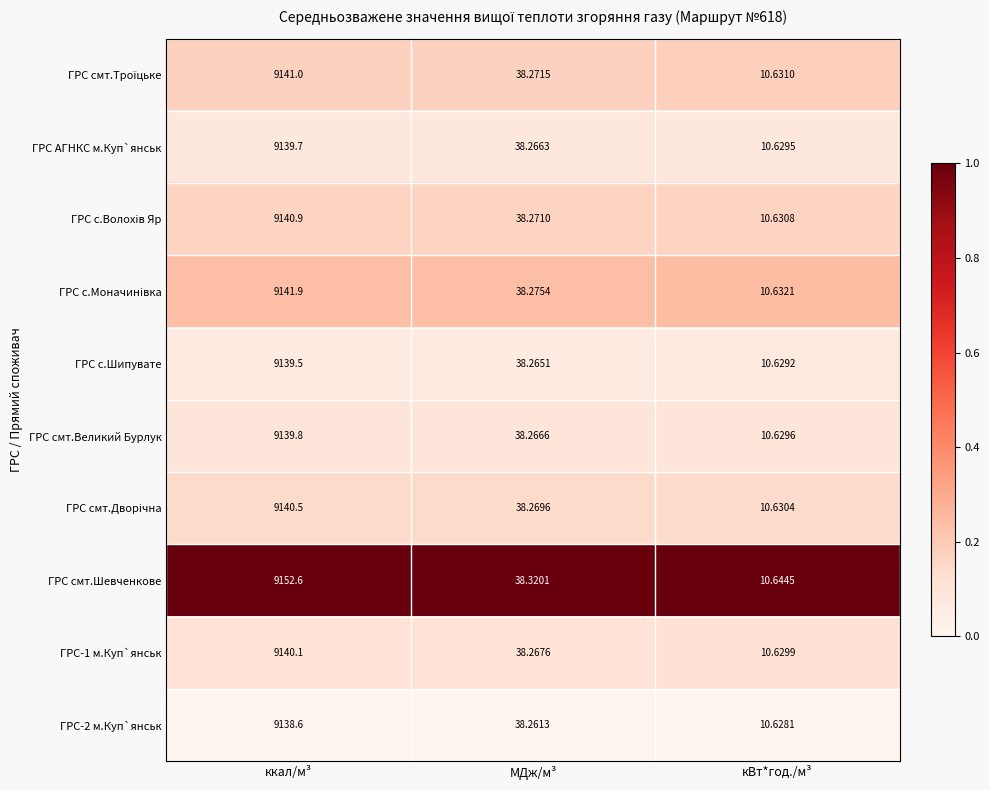

Which series changed the most between МДж/м³ and кВт*год./м³?

ГРС смт.Шевченкове